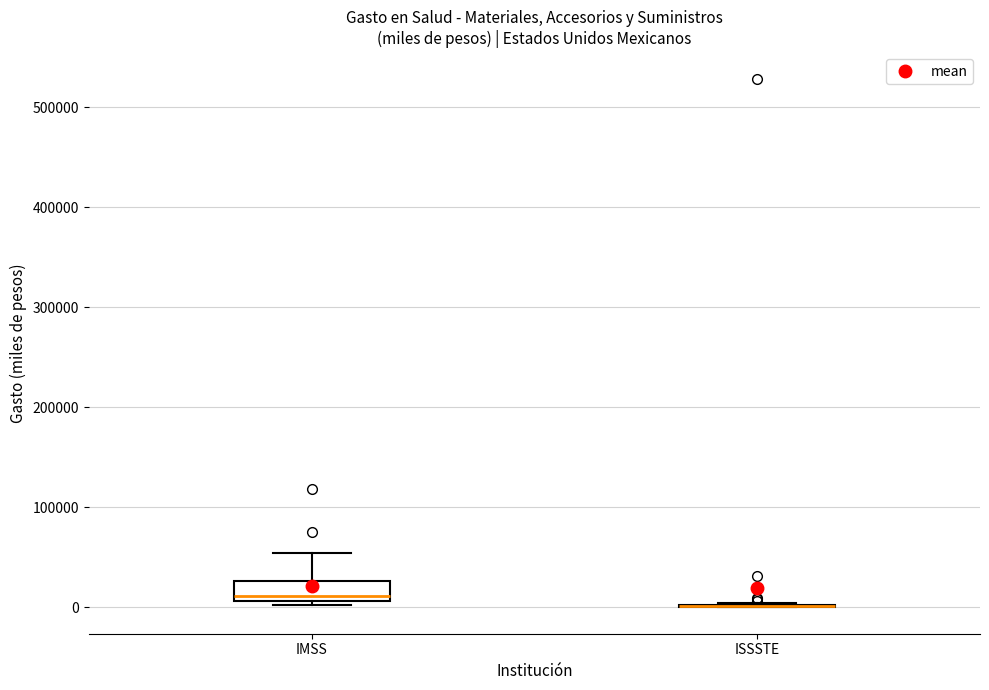

Comparing the boxes themselves (not the whiskers), which one is the tallest?

IMSS